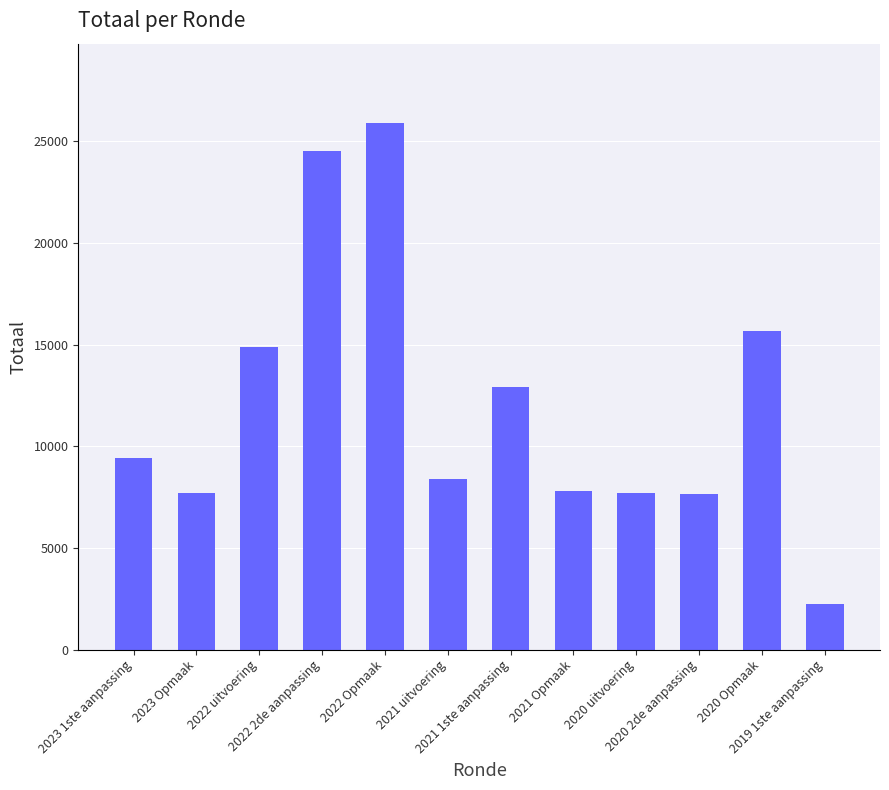

Where is the data nearest to the value 14066?

2022 uitvoering